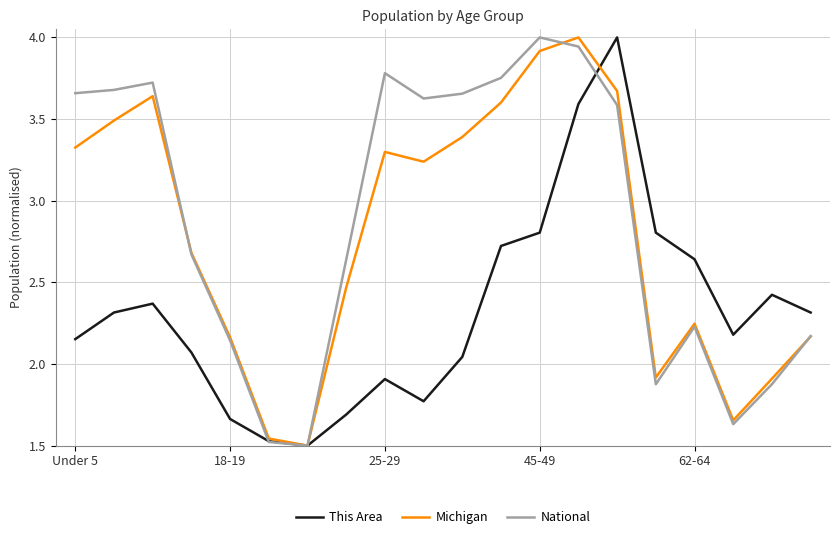

Rank the series by their average value, from highest to lowest.

National, Michigan, This Area